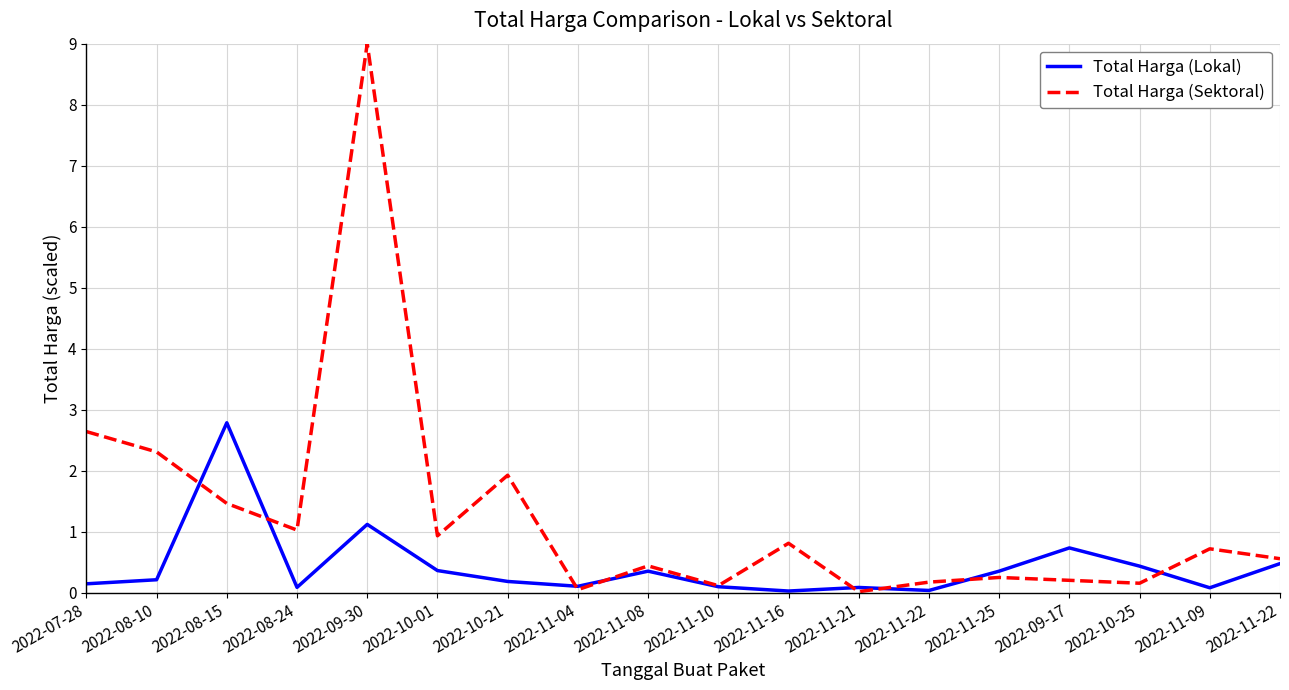

The Total Harga (Lokal) series shows 0.7 at 2022-09-17. True or false?

True